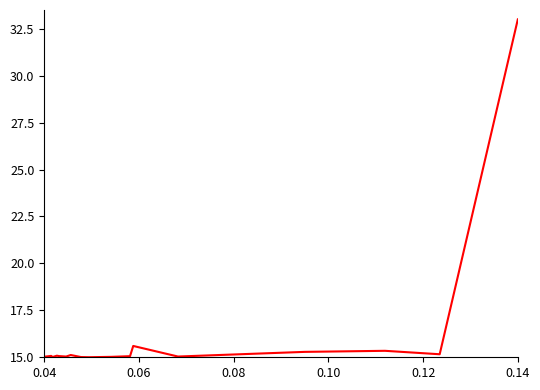

What is the smallest value displayed?

15.0